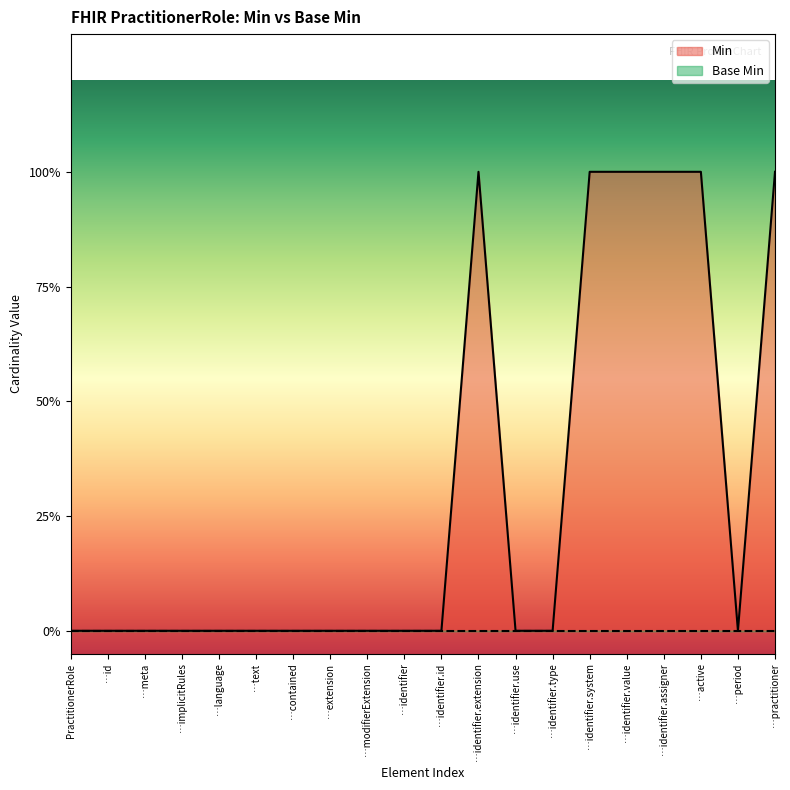

List the labels in order of value, smallest first.

PractitionerRole, …id, …meta, …implicitRules, …language, …text, …contained, …extension, …modifierExtension, …identifier, …identifier.id, …identifier.use, …identifier.type, …period, …identifier.extension, …identifier.system, …identifier.value, …identifier.assigner, …active, …practitioner